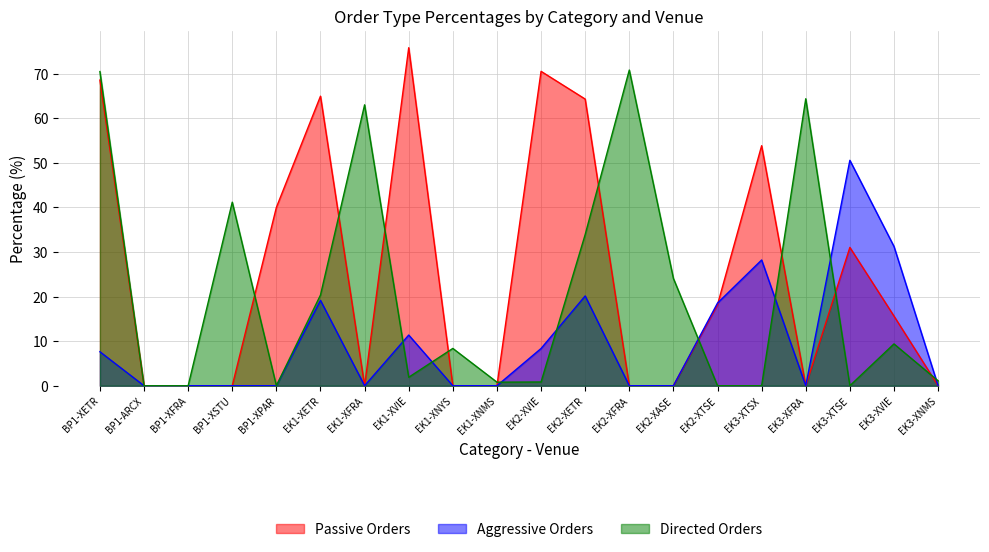

How many series are shown in this chart?

3